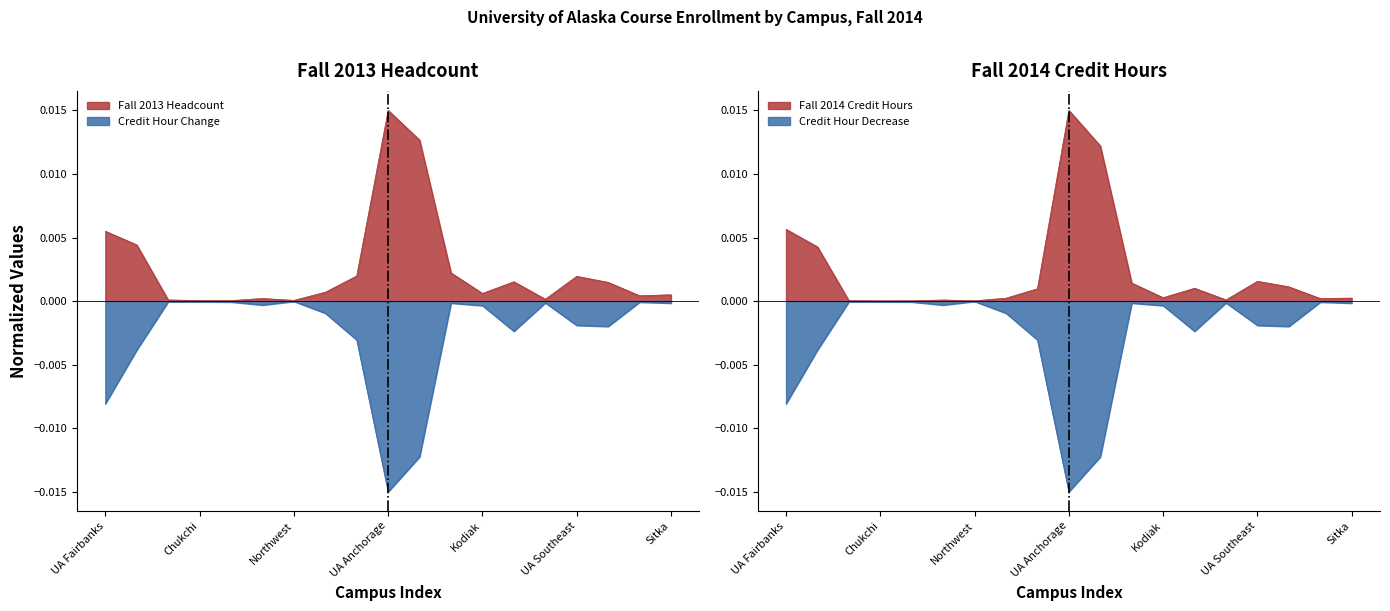

At which category is the sum across all series the highest?

UA Anchorage